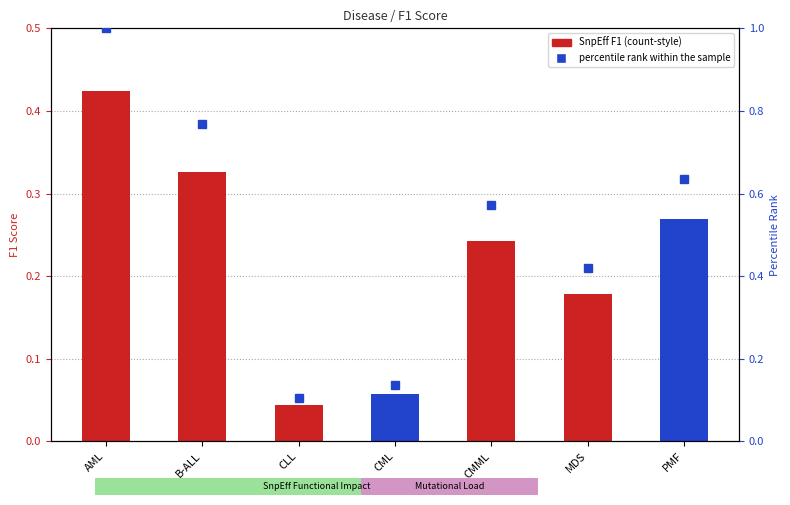

At which label is the value closest to 0?

CLL